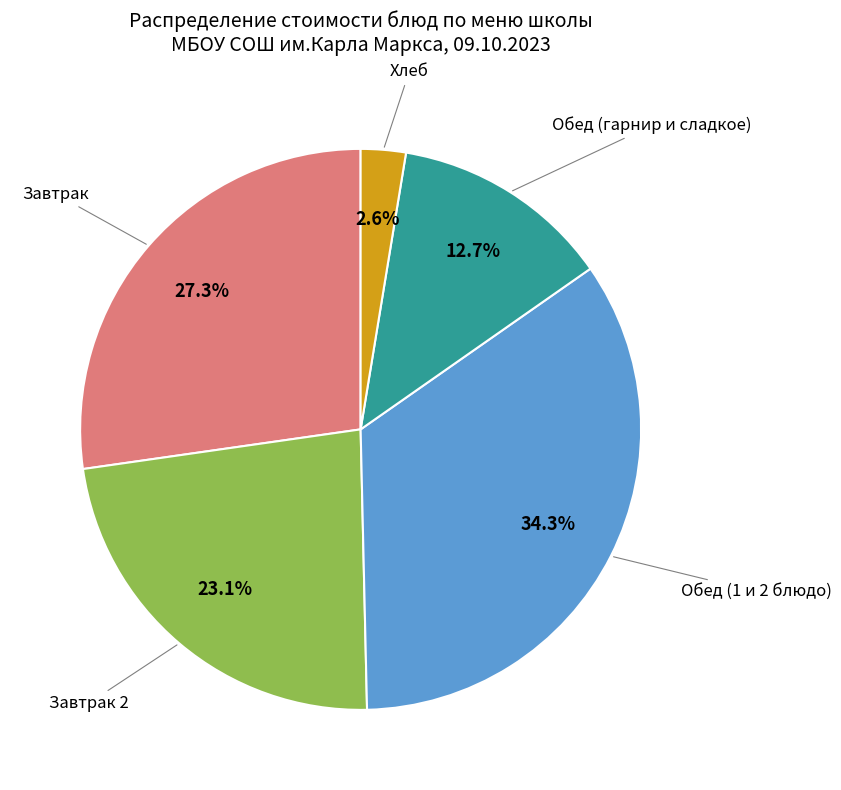

Is there any slice that represents more than half of the pie?

No